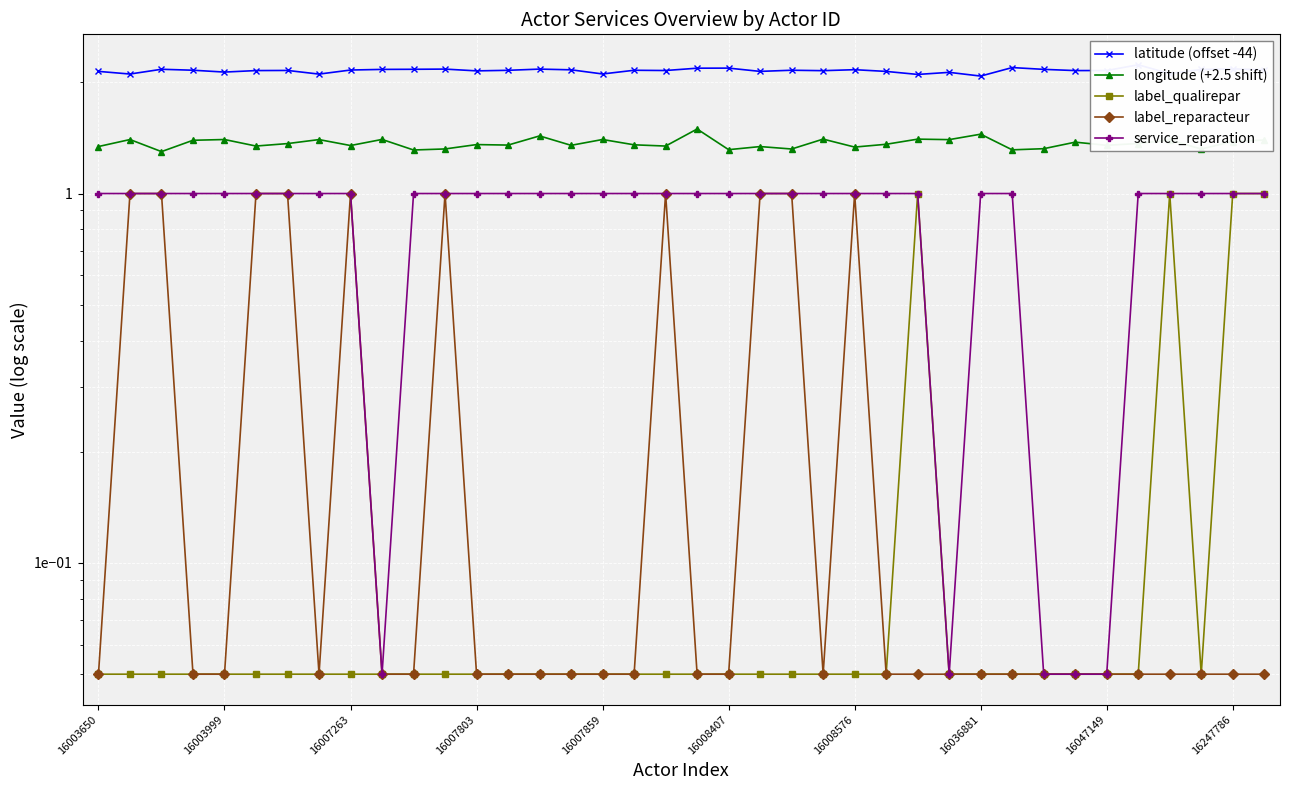

Which category has the lowest value across all series?

16003650